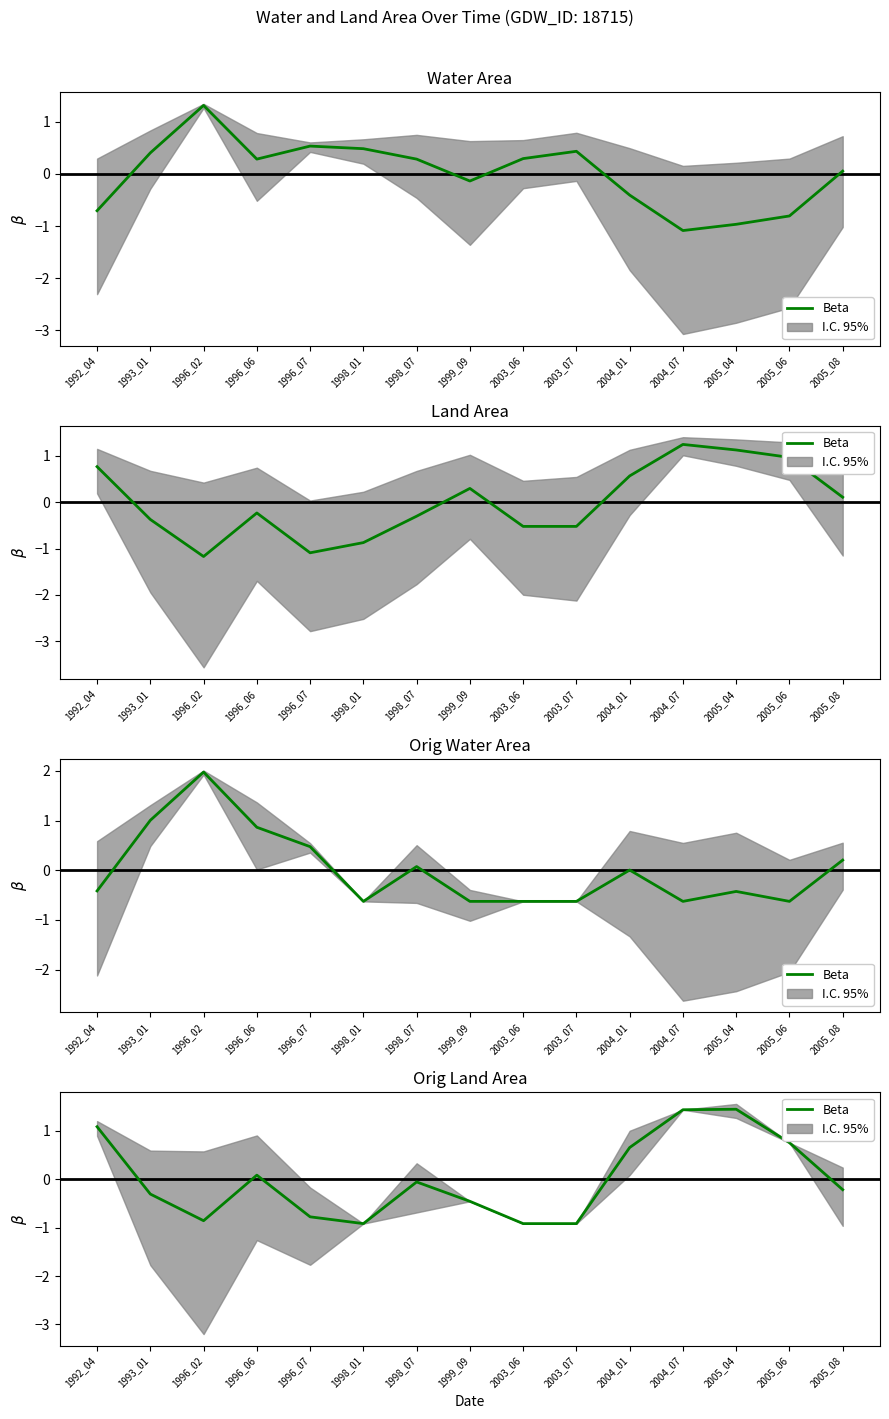

Reading left to right, transcribe all the data shown in this chart.

1992_04=1.1	1993_01=-0.3	1996_02=-0.9	1996_06=0.1	1996_07=-0.8	1998_01=-0.9	1998_07=-0.1	1999_09=-0.5	2003_06=-0.9	2003_07=-0.9	2004_01=0.7	2004_07=1.4	2005_04=1.4	2005_06=0.8	2005_08=-0.2